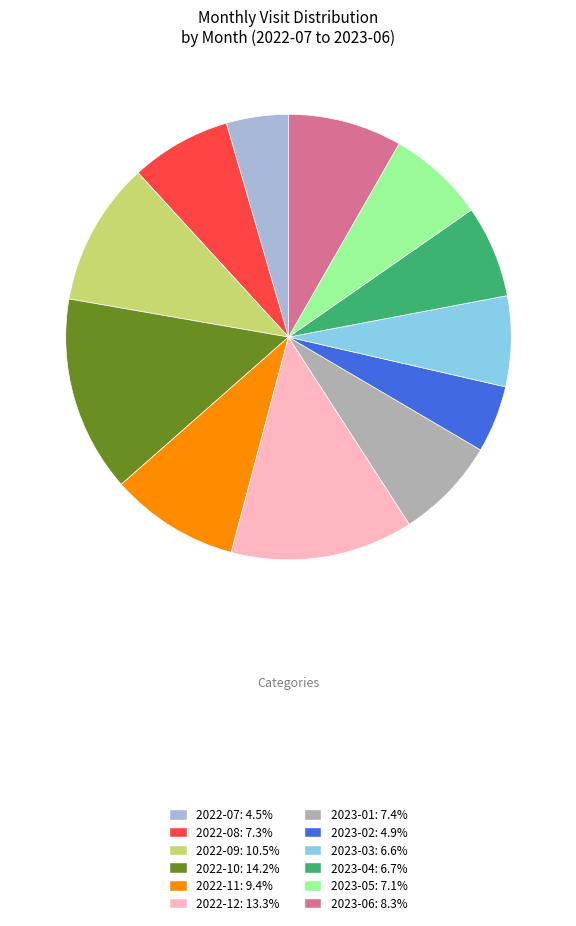

Between 2022-12 and 2022-10, which is larger?

2022-10